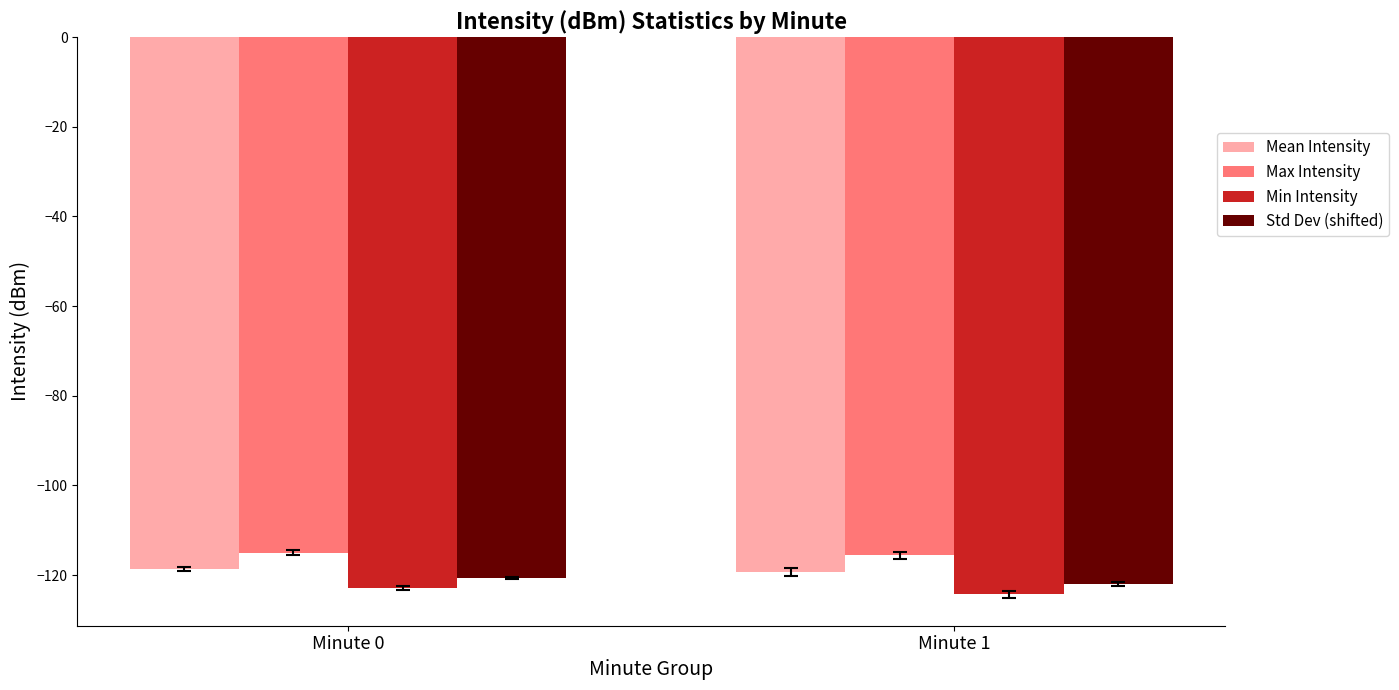

What is the value of the Std Dev (shifted) bar at the 1st from the left?

-120.7